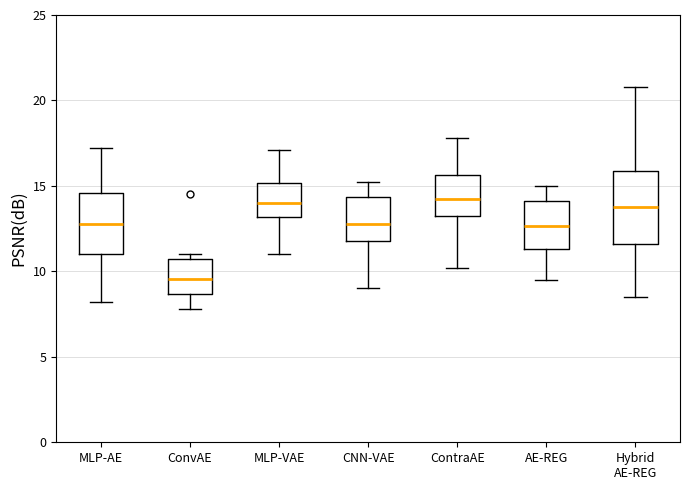

Reading left to right, read every box against the y-axis: the position of its median line, the range the box covers, and the ends of its whiskers. The values are not printed on the chart, so give them approximately, as read against the axis.

MLP-AE: median 13.0, box 11.0 to 14.5, whiskers 8.0 to 17.0
ConvAE: median 9.5, box 8.5 to 10.5, whiskers 8.0 to 11.0
MLP-VAE: median 14.0, box 13.0 to 15.0, whiskers 11.0 to 17.0
CNN-VAE: median 13.0, box 12.0 to 14.5, whiskers 9.0 to 15.0
ContraAE: median 14.5, box 13.5 to 15.5, whiskers 10.0 to 18.0
AE-REG: median 12.5, box 11.5 to 14.0, whiskers 9.5 to 15.0
Hybrid AE-REG: median 14.0, box 11.5 to 16.0, whiskers 8.5 to 21.0